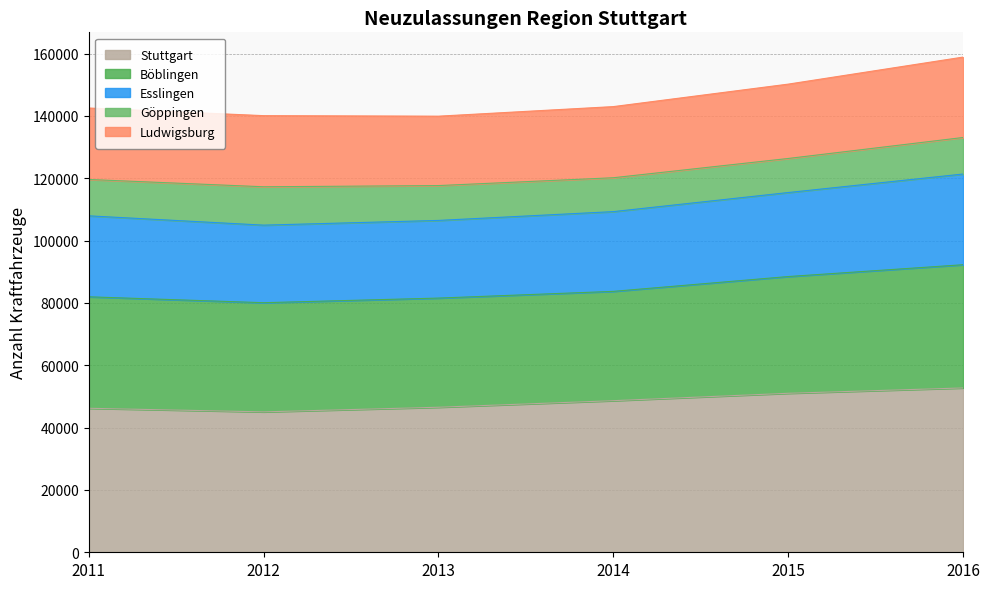

What is the lowest value of the Stuttgart series?

45044